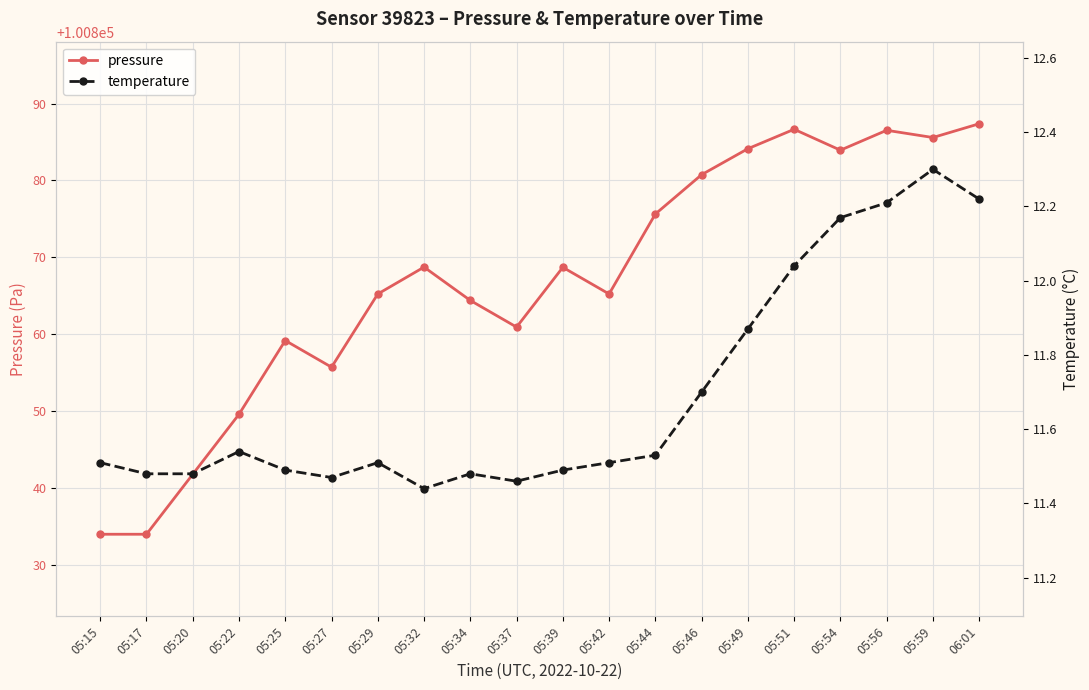

What is the label of the 4th point from the right?

05:54